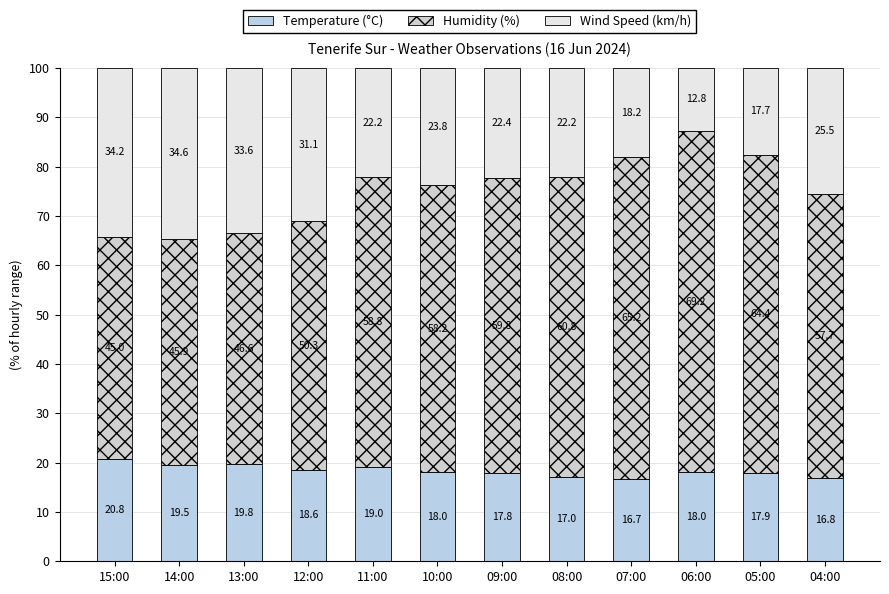

The value of Humidity (%) at 07:00 is 44.8. True or false?

False